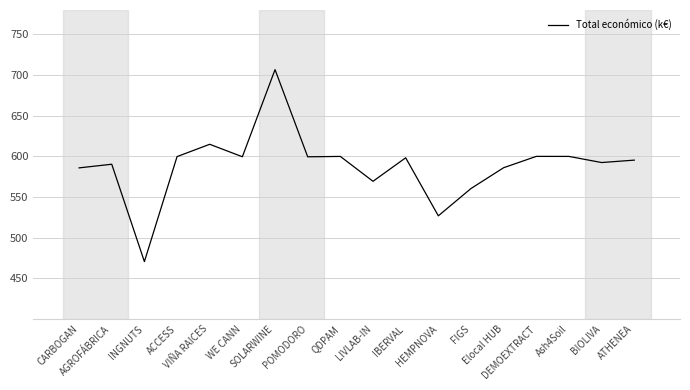

What is the maximum value shown in the chart?

706.7